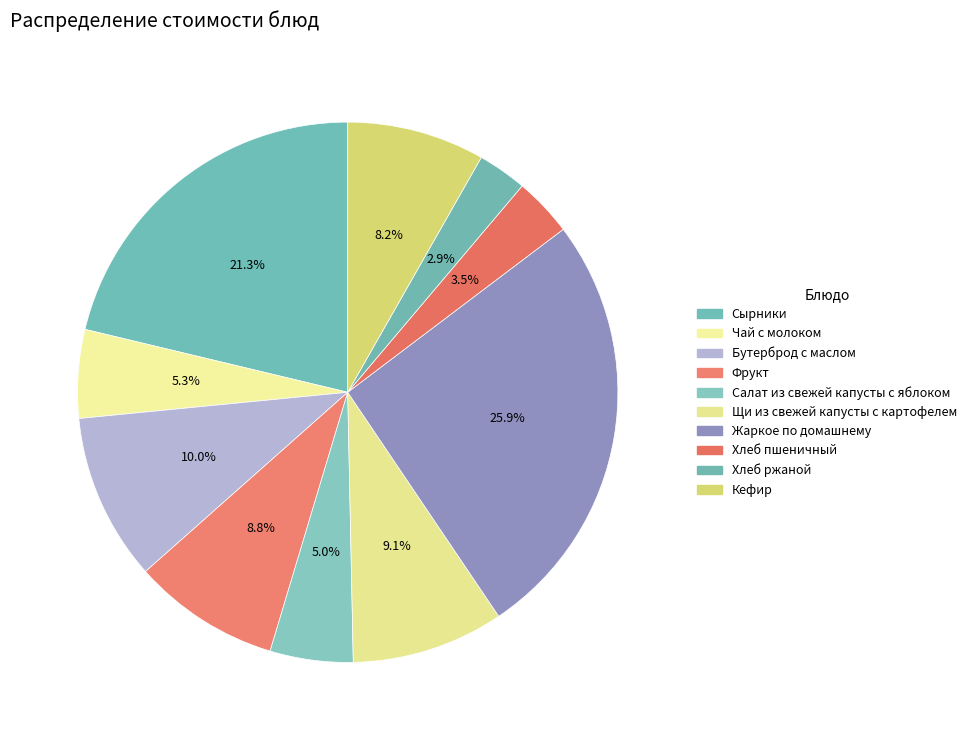

What percentage do Жаркое по домашнему and Щи из свежей капусты с картофелем together represent?

35.0%